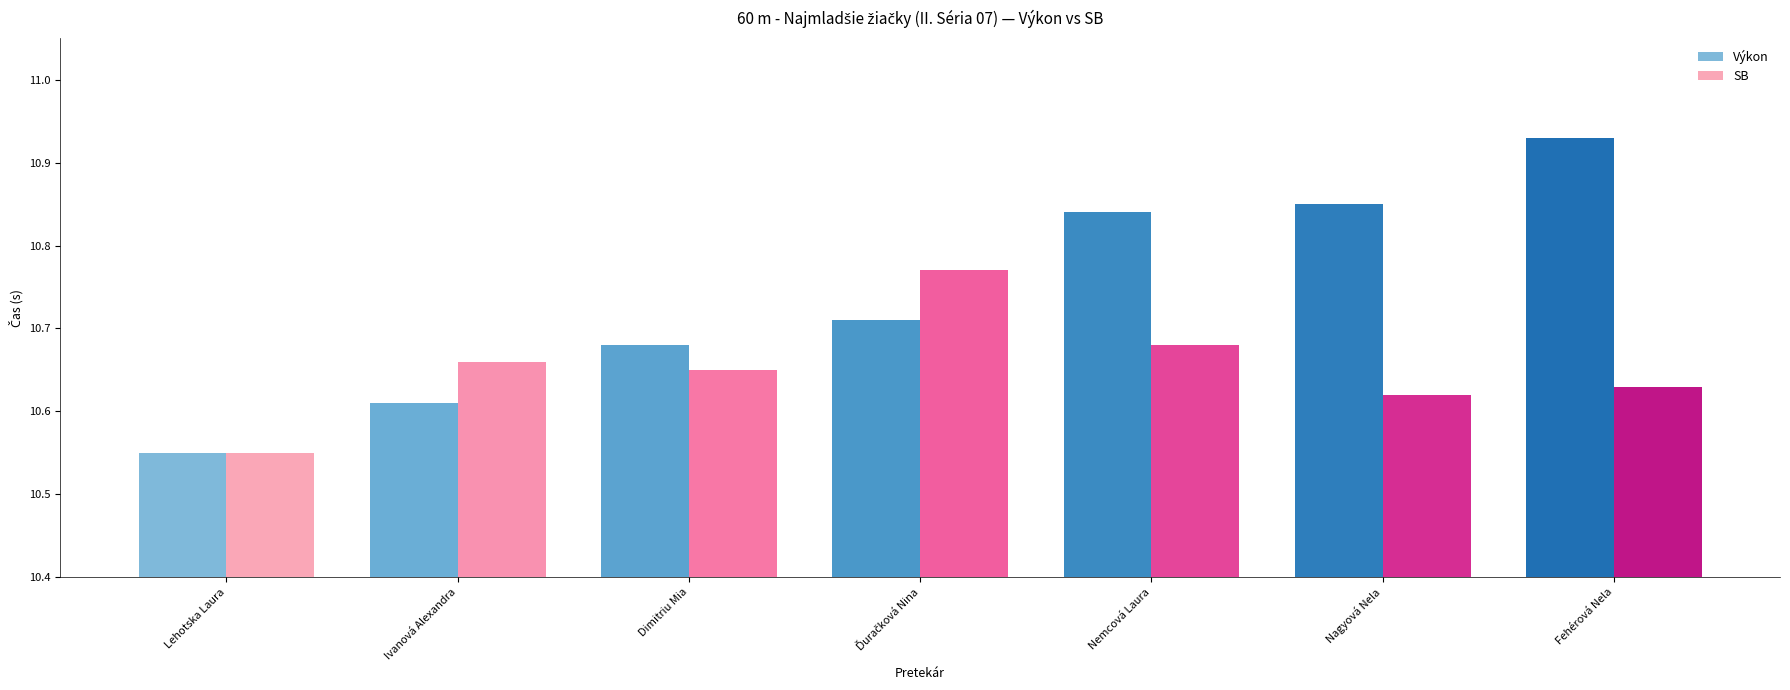

What is the label of the 2nd bar from the left?

Ivanová Alexandra